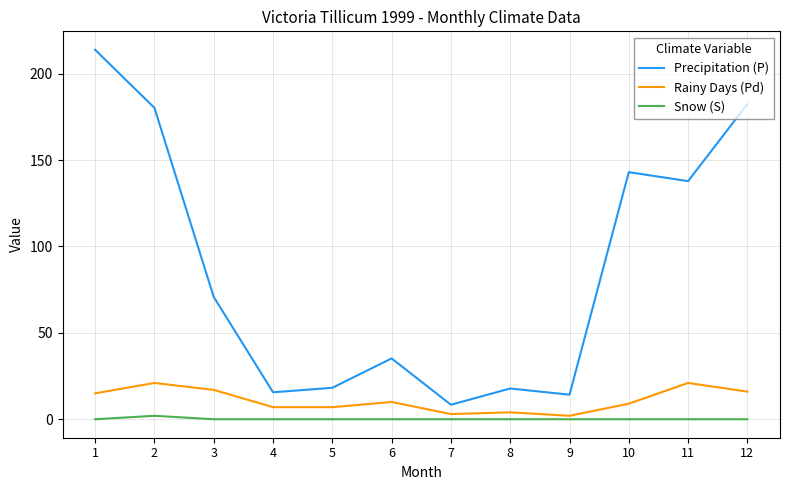

Which category has the lowest value in the Precipitation (P) series?

7